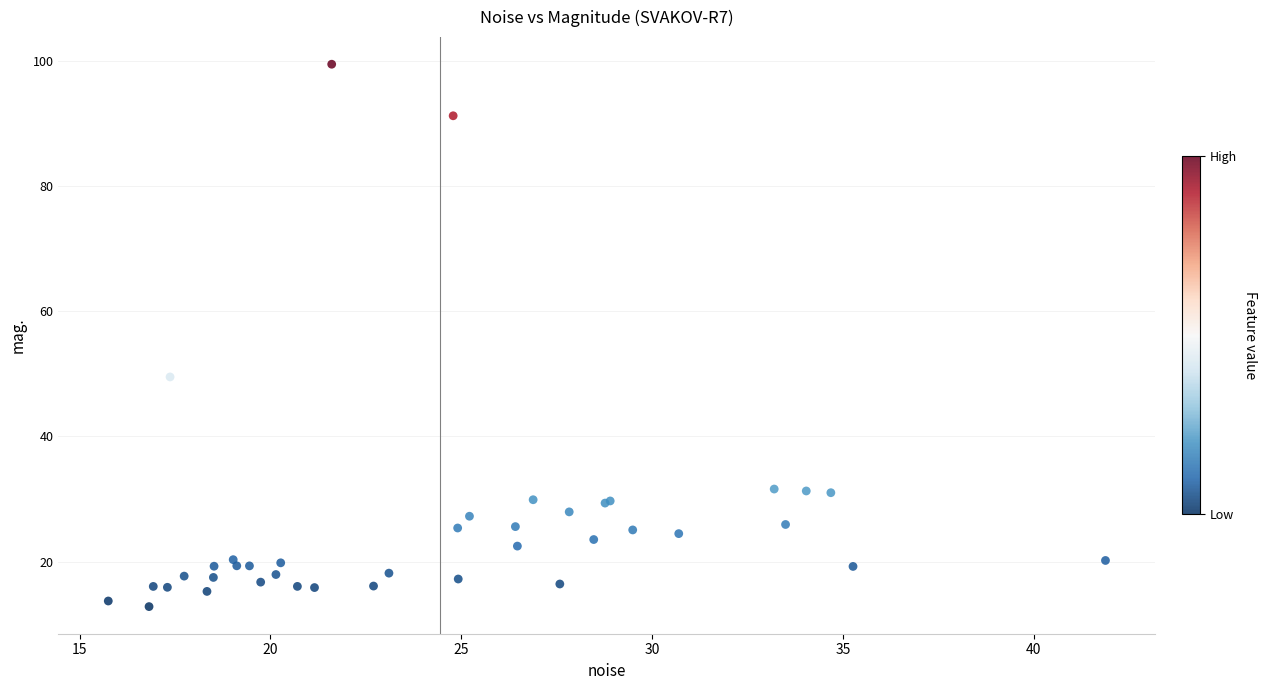

What Y value in the scatter plot is closest to 56?

49.5